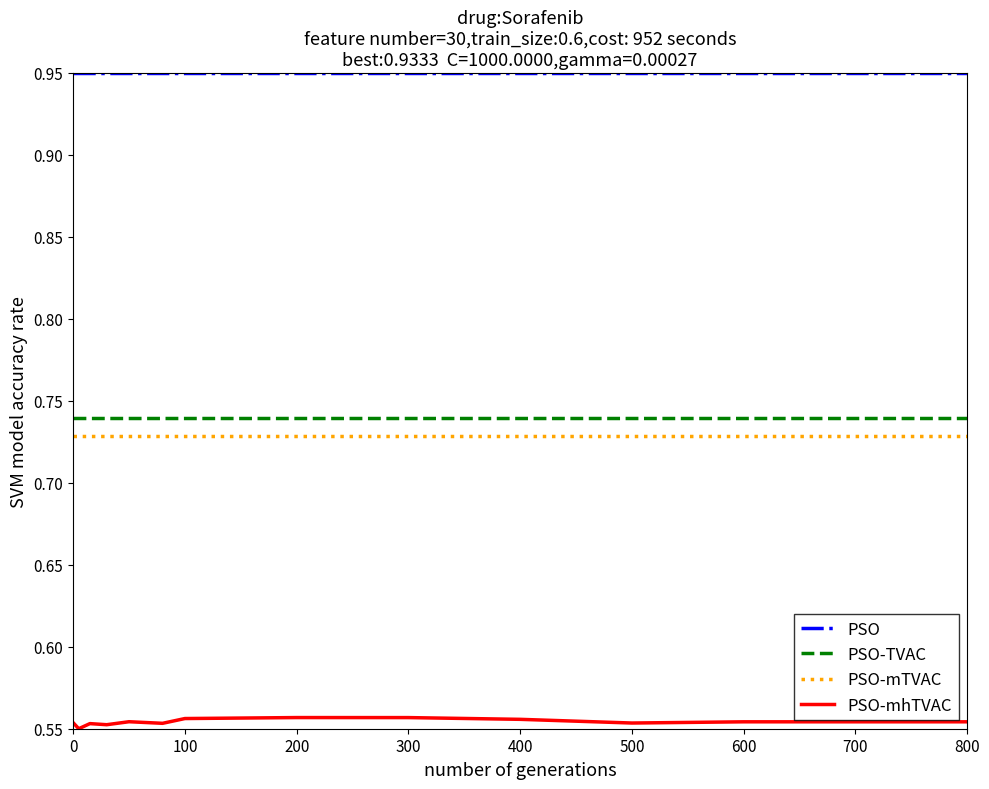

True or false: PSO and PSO-TVAC cross at least once.

False